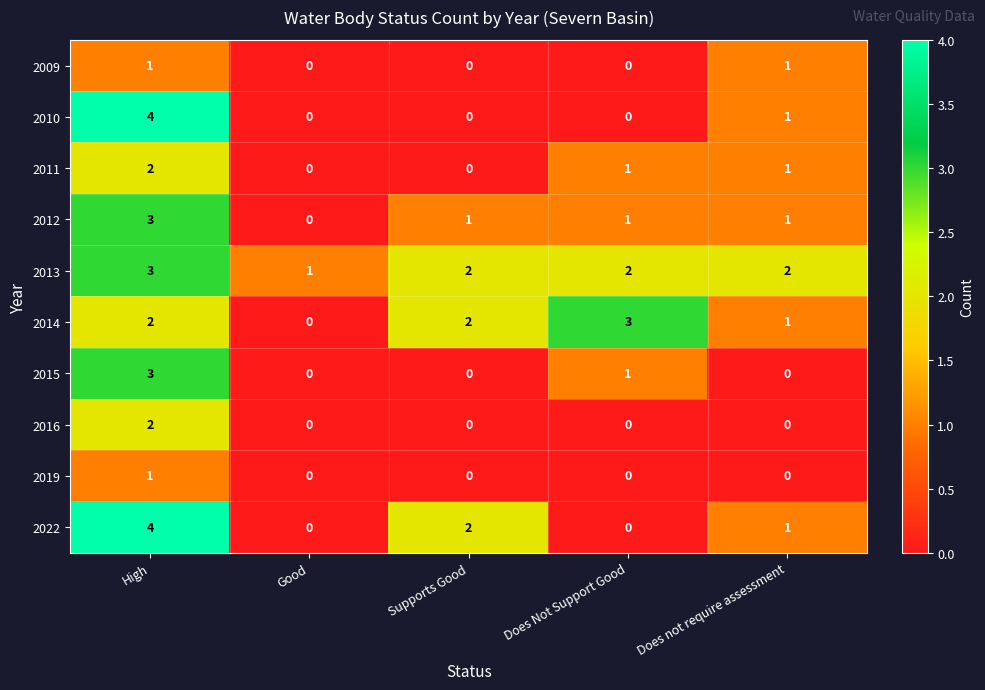

How many positive values does the 2019 series have?

1